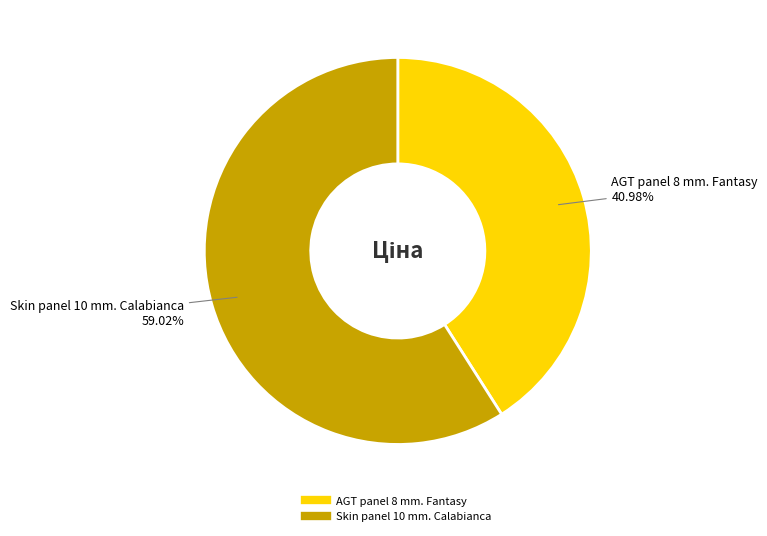

How much of the chart is everything except AGT panel 8 mm. Fantasy?

59.0%